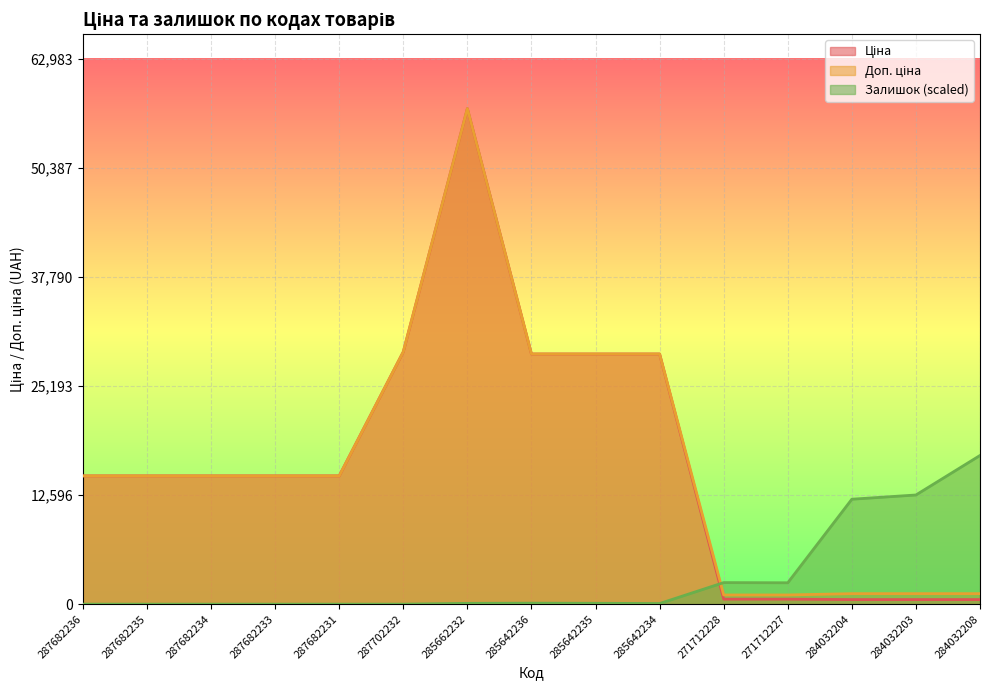

How many data points in Ціна are above 14817?

10